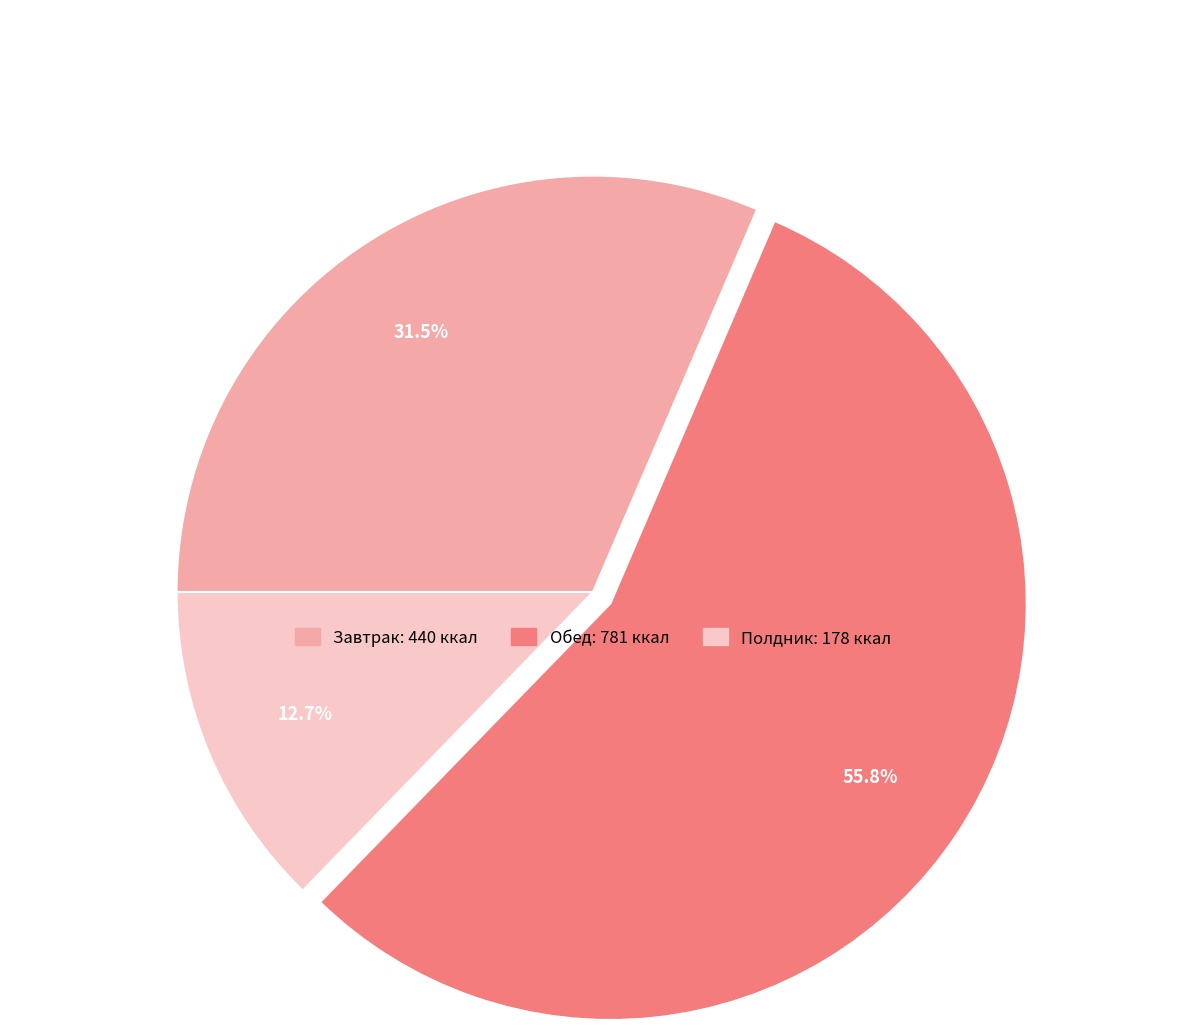

What portion of the pie excludes Завтрак?

68.5%